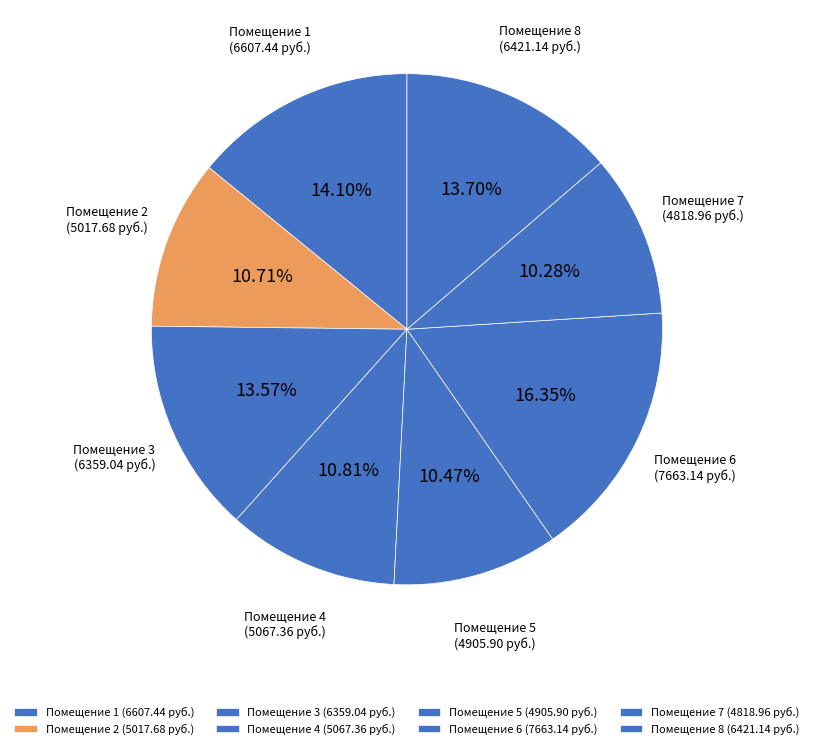

What is the ratio of the value at Помещение 4 (5067.36 руб.) to the value at Помещение 5 (4905.90 руб.)?

1.0